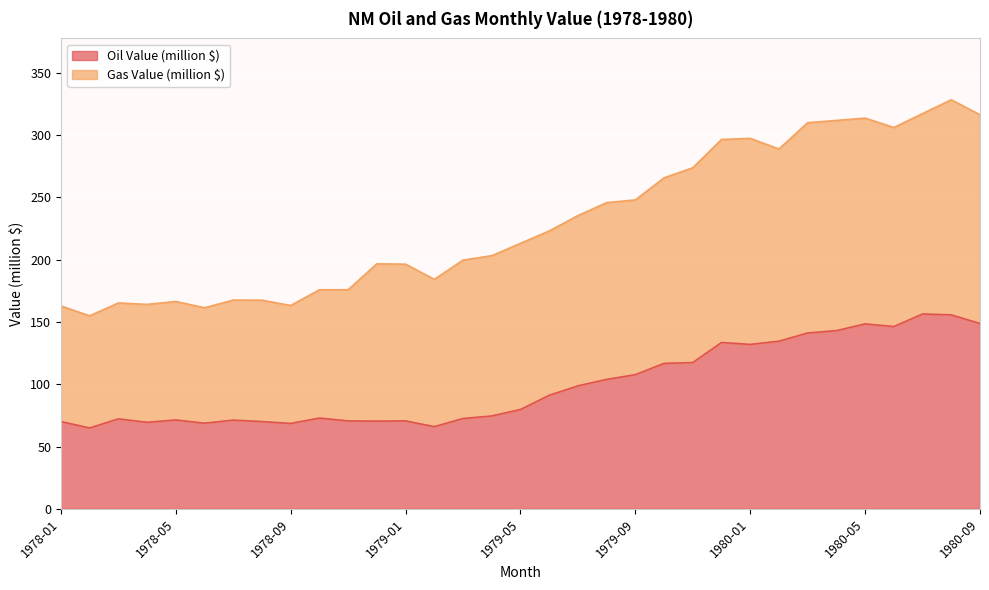

Reading left to right, list all the values displayed in this chart.

1978-01=70.1	1978-02=64.9	1978-03=72.2	1978-04=69.5	1978-05=71.3	1978-06=68.7	1978-07=71.2	1978-08=70.0	1978-09=68.6	1978-10=72.9	1978-11=70.6	1978-12=70.4	1979-01=70.6	1979-02=66.0	1979-03=72.5	1979-04=74.6	1979-05=79.8	1979-06=91.2	1979-07=98.7	1979-08=103.9	1979-09=107.7	1979-10=116.8	1979-11=117.5	1979-12=133.5	1980-01=132.0	1980-02=134.6	1980-03=141.2	1980-04=143.1	1980-05=148.5	1980-06=146.3	1980-07=156.4	1980-08=155.7	1980-09=148.8